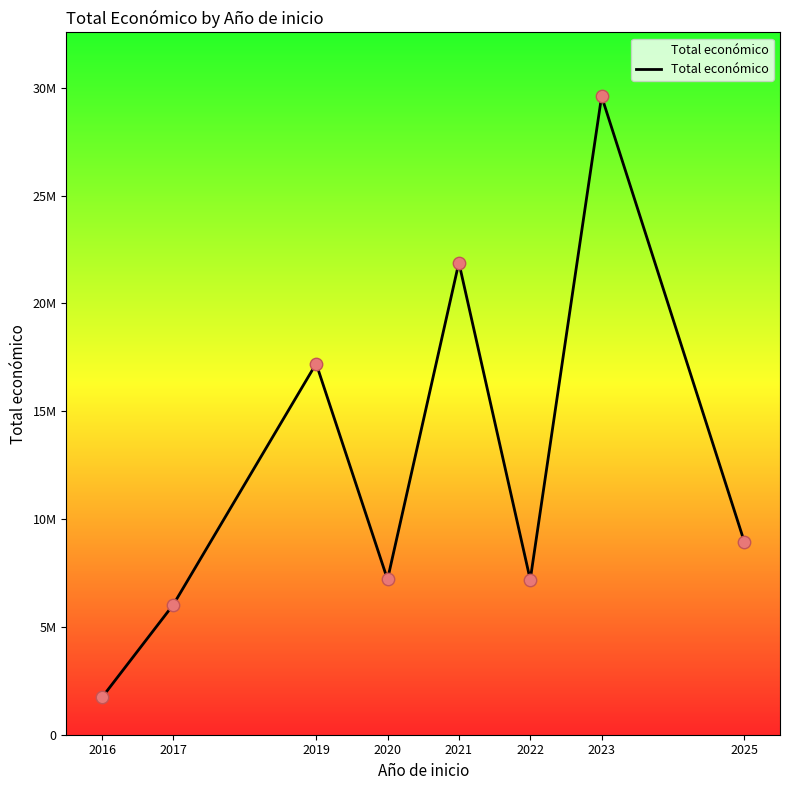

Approximately how many times larger is the value at 2016 compared to 2023?

0.1